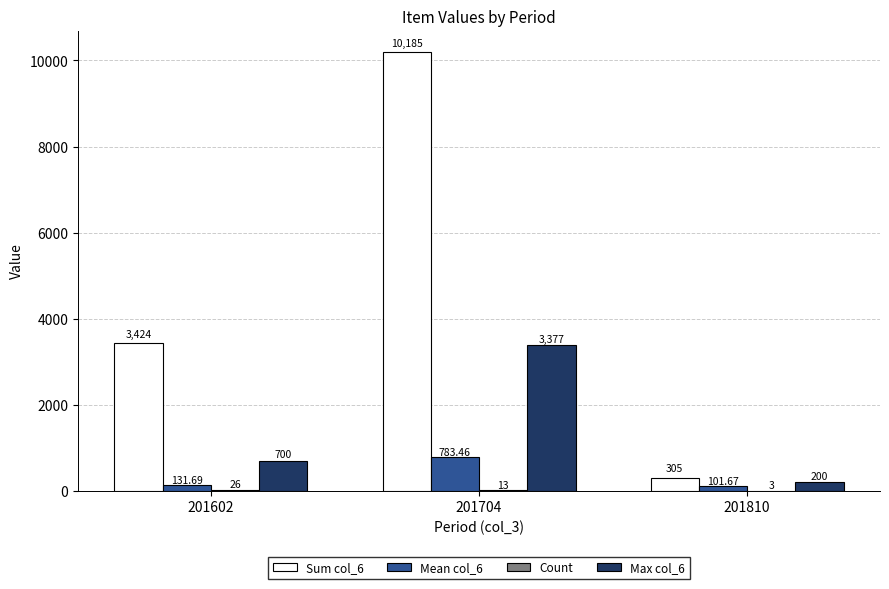

At which category is the sum across all series the highest?

201704